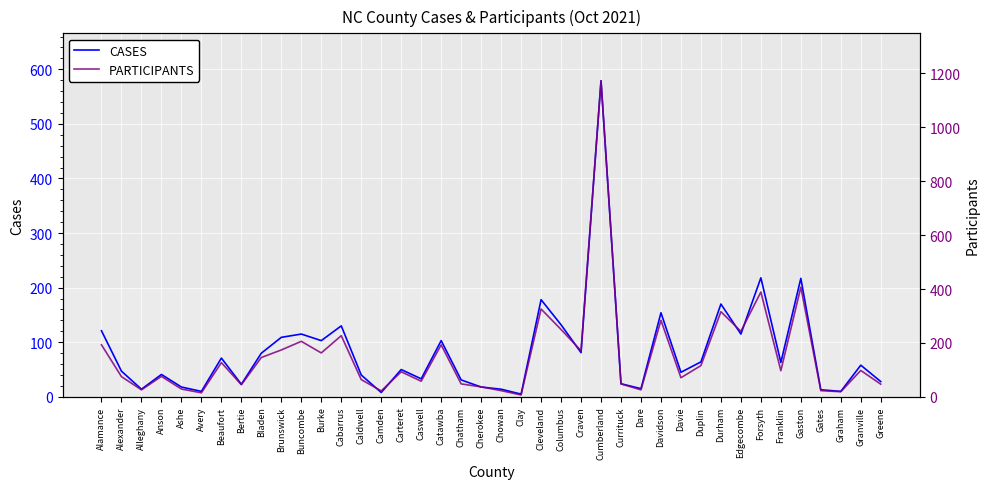

At which label does CASES reach its peak?

Cumberland